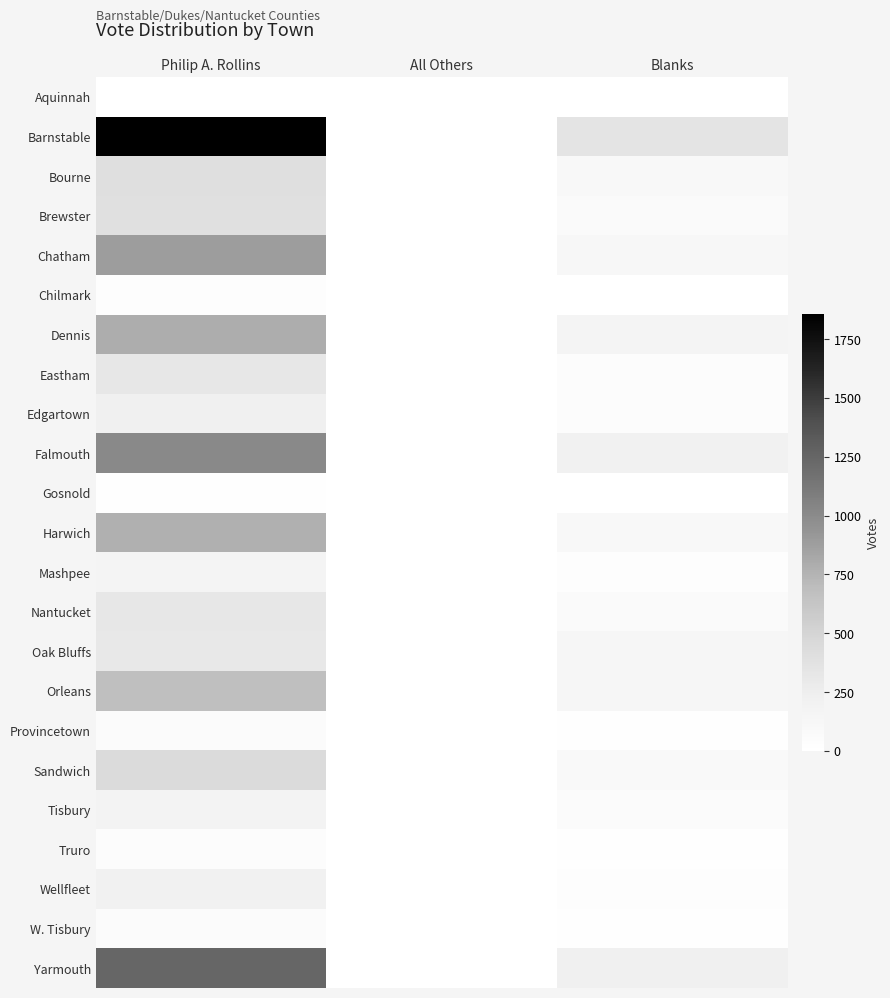

Rank the series by their maximum value, from lowest to highest.

Aquinnah, Gosnold, Chilmark, Truro, Provincetown, W. Tisbury, Mashpee, Tisbury, Wellfleet, Edgartown, Oak Bluffs, Eastham, Nantucket, Brewster, Bourne, Sandwich, Orleans, Harwich, Dennis, Chatham, Falmouth, Yarmouth, Barnstable